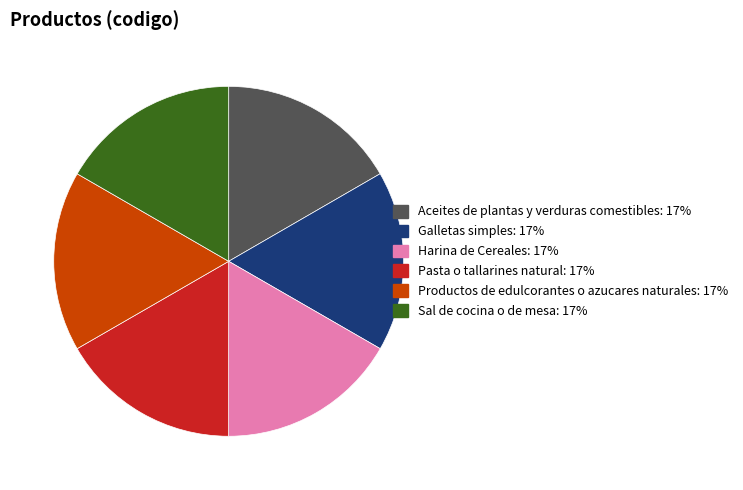

Is the sum of Aceites de plantas y verduras comestibles and Galletas simples greater than half?

No